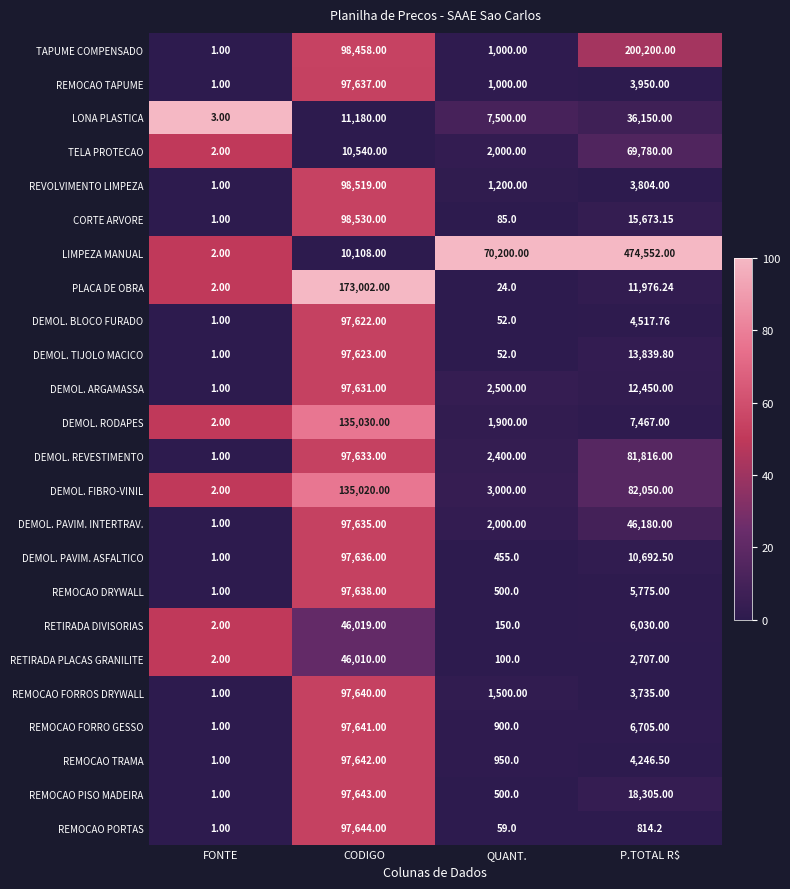

Where is DEMOL. TIJOLO MACICO nearest to the value 48812?

P.TOTAL R$